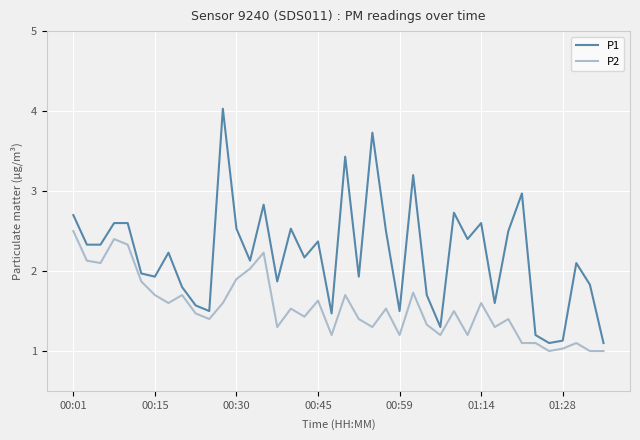

Reading left to right, transcribe all the data shown in this chart.

P1: 2.7	2.3	2.3	2.6	2.6	2.0	1.9	2.2	1.8	1.6	1.5	4.0	2.5	2.1	2.8	1.9	2.5	2.2	2.4	1.5	3.4	1.9	3.7	2.5	1.5	3.2	1.7	1.3	2.7	2.4	2.6	1.6	2.5	3.0	1.2	1.1	1.1	2.1	1.8	1.1
P2: 2.5	2.1	2.1	2.4	2.3	1.9	1.7	1.6	1.7	1.5	1.4	1.6	1.9	2.0	2.2	1.3	1.5	1.4	1.6	1.2	1.7	1.4	1.3	1.5	1.2	1.7	1.3	1.2	1.5	1.2	1.6	1.3	1.4	1.1	1.1	1.0	1.0	1.1	1.0	1.0